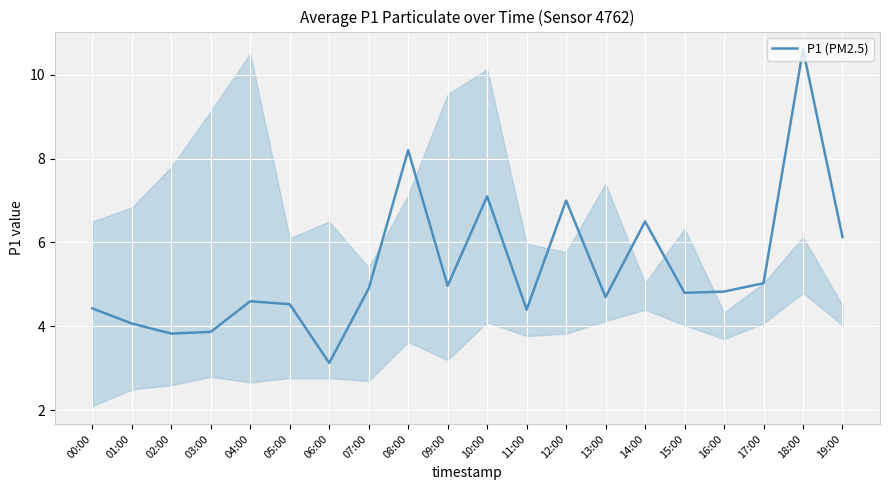

Between 09:00 and 10:00, which is larger?

10:00